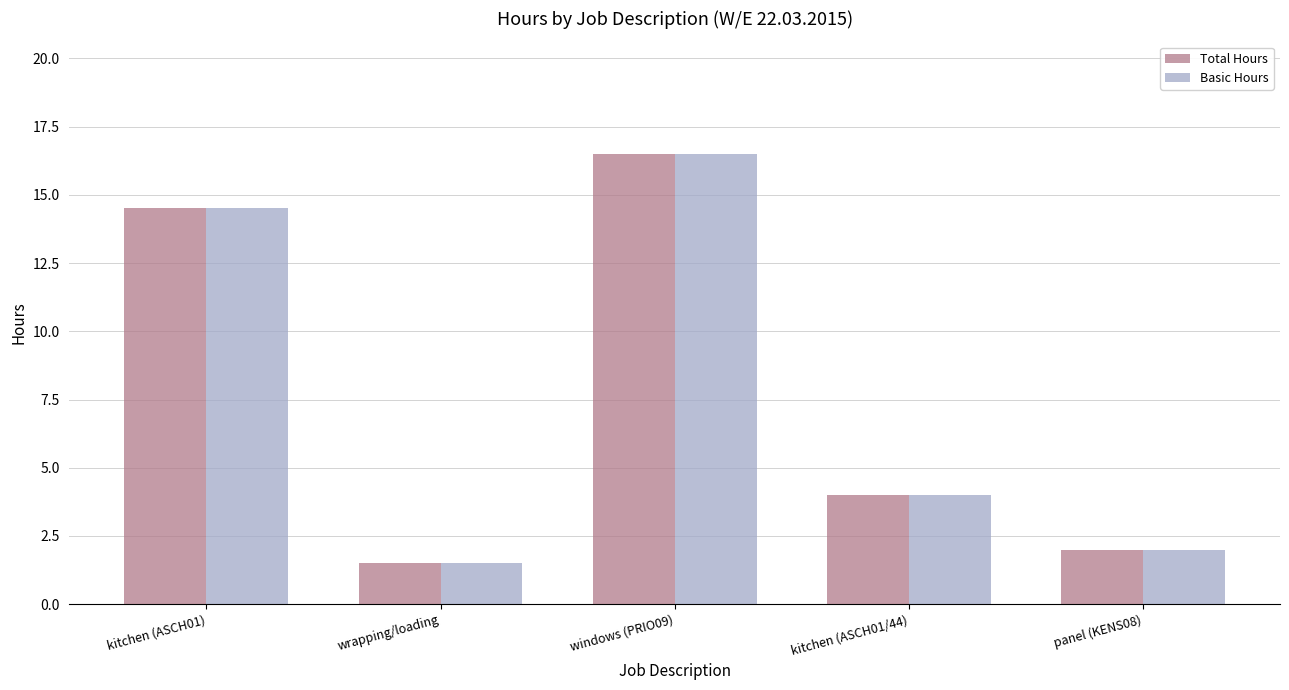

Which label corresponds to the largest value in the chart?

windows (PRIO09)